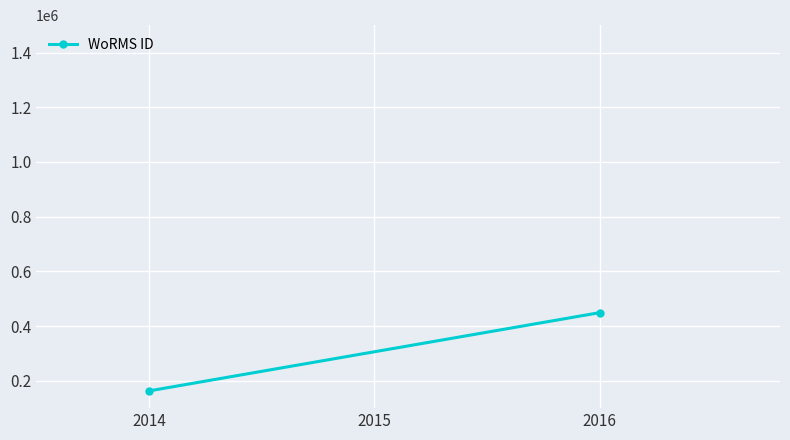

Reading left to right, what are all the values shown in this chart?

162927.0	449105.2